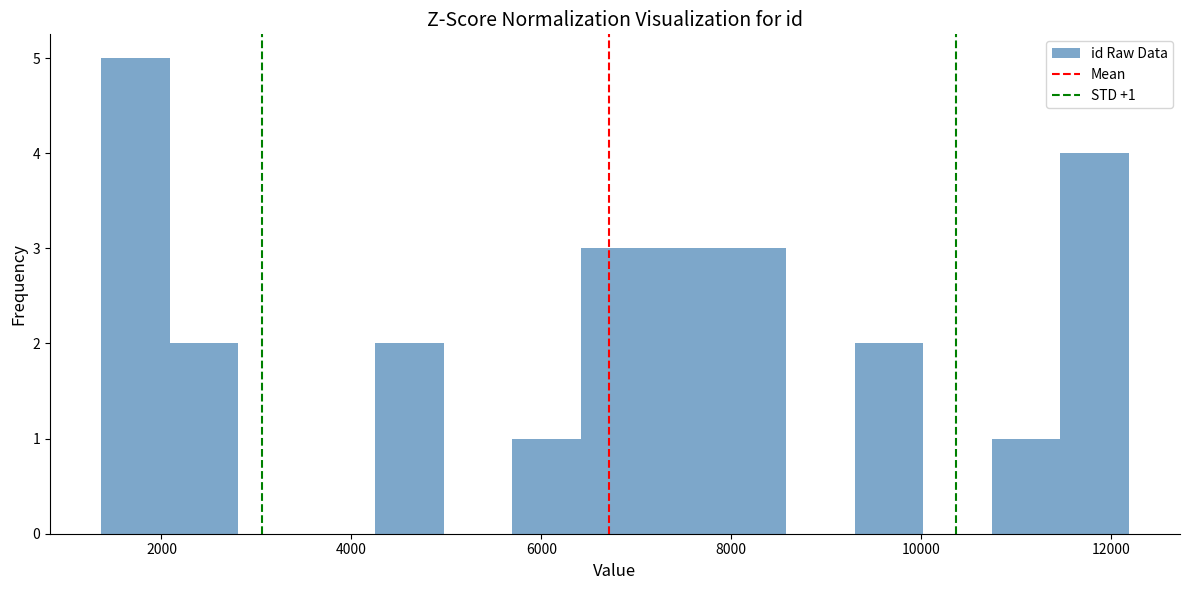

Read against the x-axis, roughly where is the centre of the tallest bar?

1800